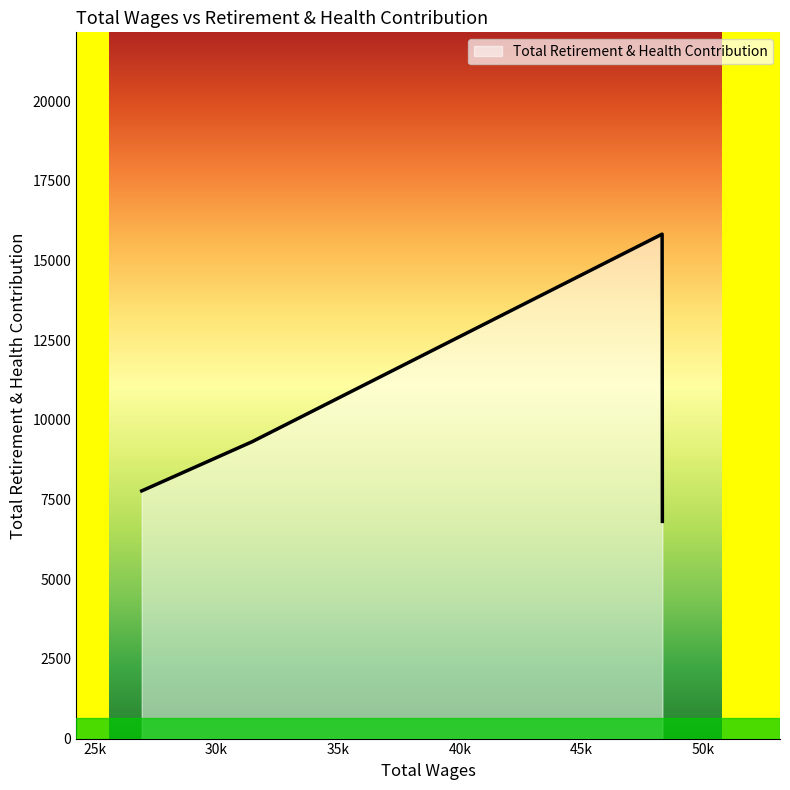

What is the greatest value displayed?

15831